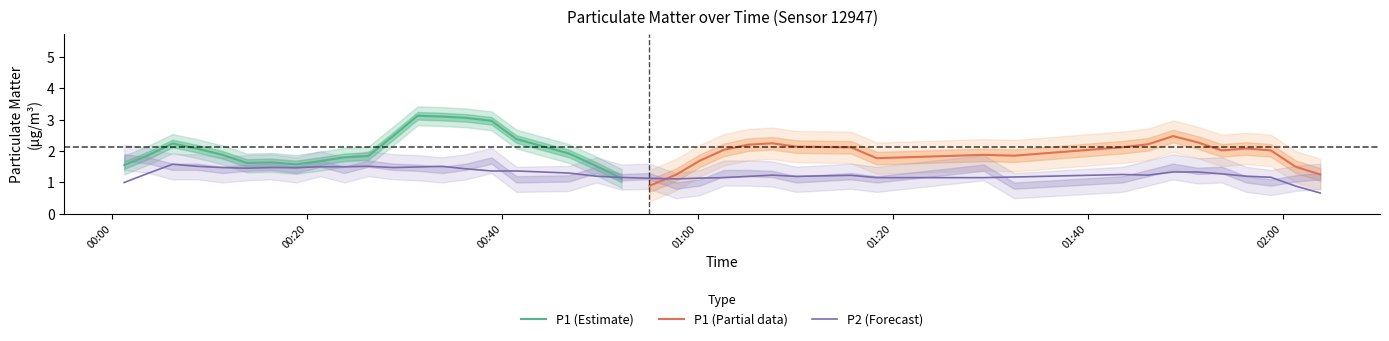

Where is P1 nearest to the value 2?

16